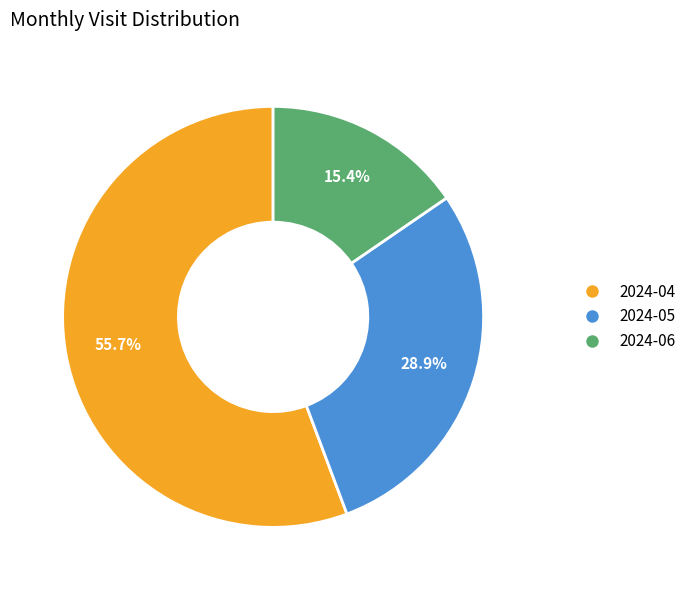

To the nearest percent, what is the difference between the 2024-04 and 2024-06 slice percentages?

40%